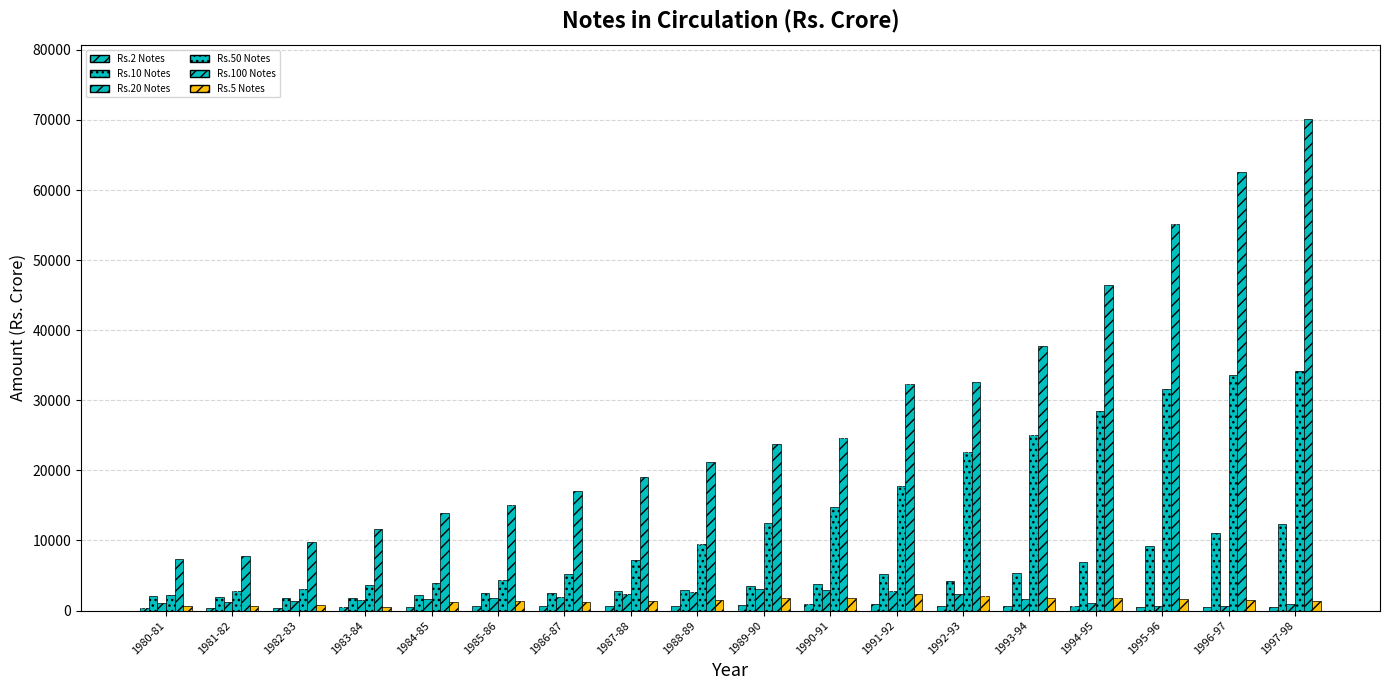

Are the bars grouped side by side (vs. stacked)?

Yes